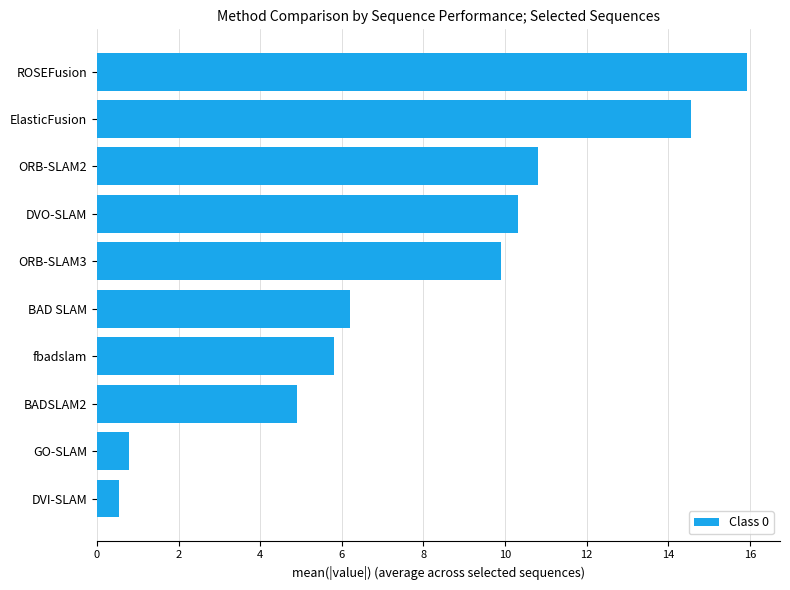

The value at ORB-SLAM3 is 9.9. True or false?

True